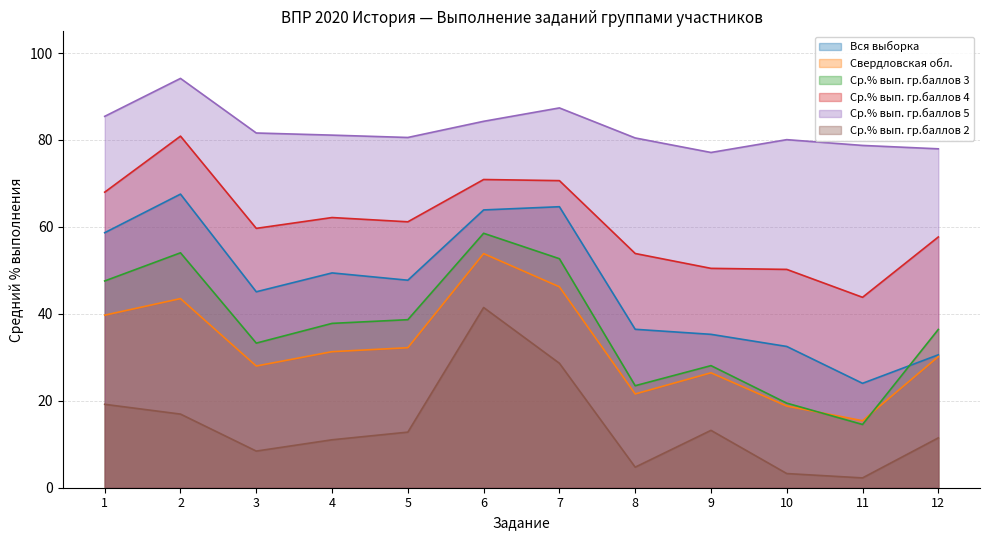

What are all the series names shown in the legend?

Вся выборка, Свердловская обл., Ср.% вып. гр.баллов 3, Ср.% вып. гр.баллов 4, Ср.% вып. гр.баллов 5, Ср.% вып. гр.баллов 2